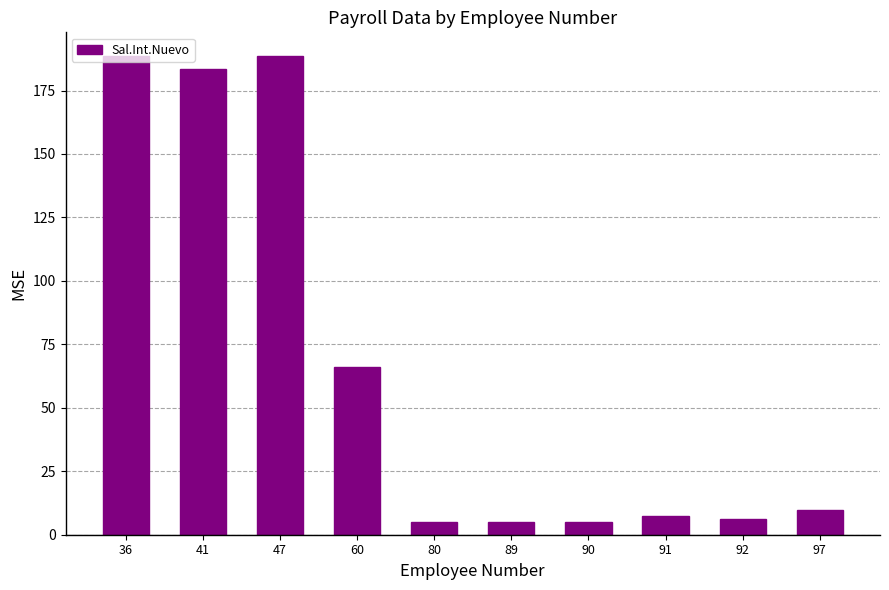

What is the greatest value displayed?

188.5